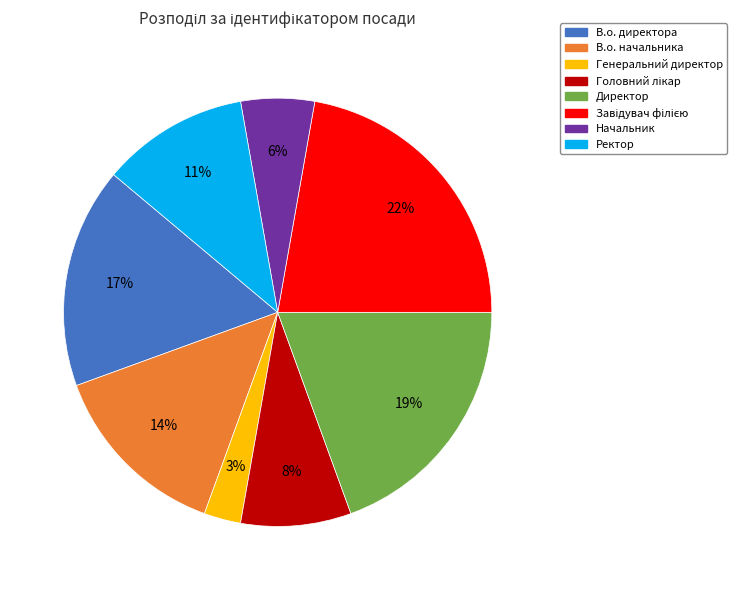

What percentage is the Начальник slice, to the nearest percent?

6%